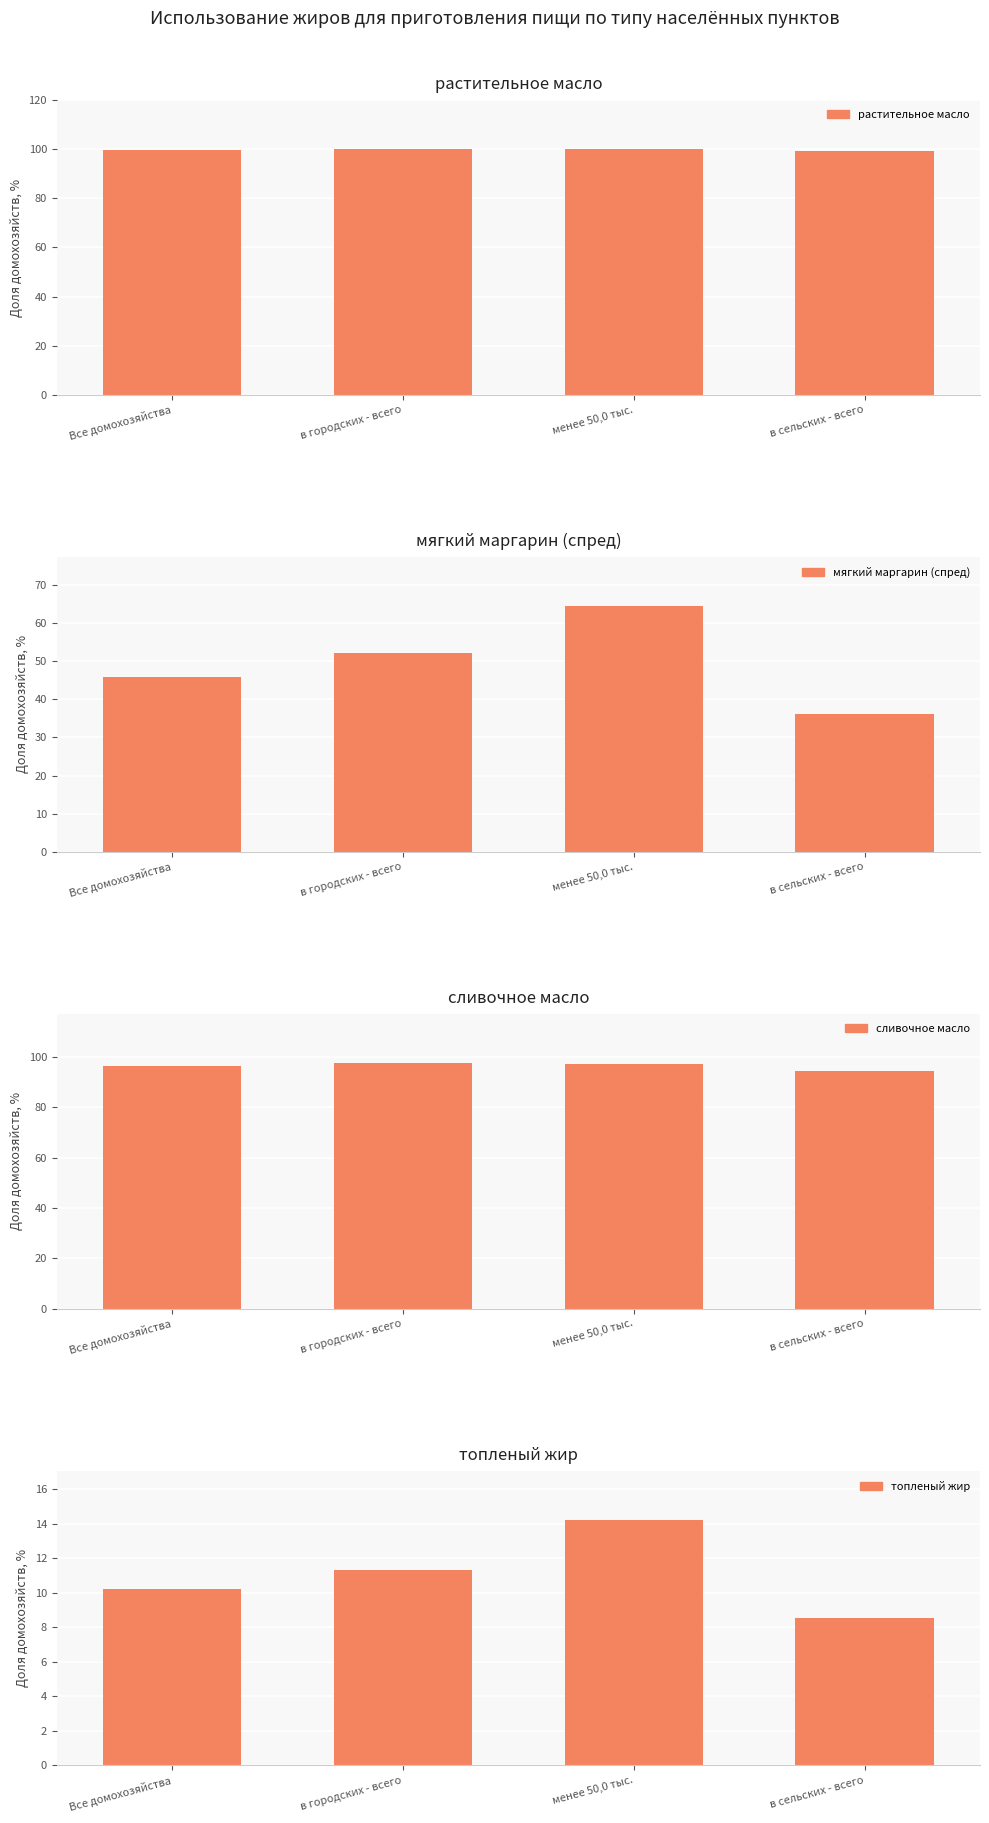

How many data points does each series have?

4